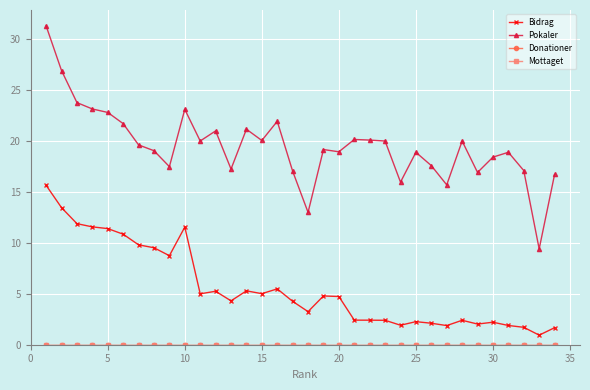

Does the chart have visible grid lines?

Yes